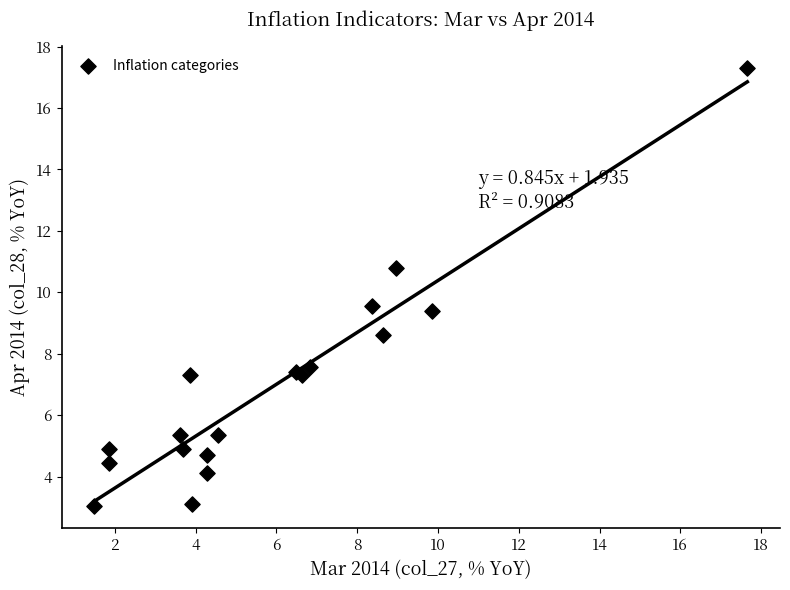

What Y value in the scatter plot is closest to 10?

9.6